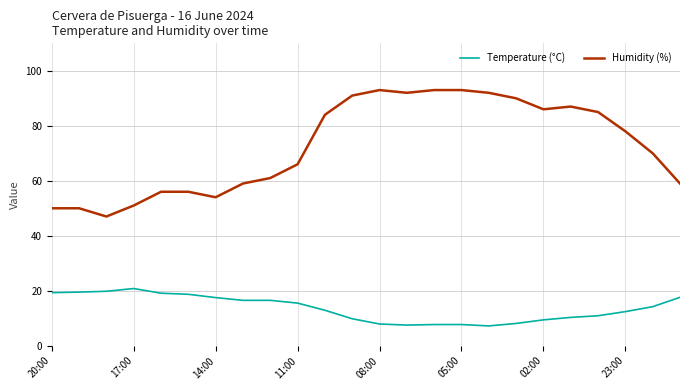

True or false: Humidity (%) and Temperature (°C) intersect in this chart.

False